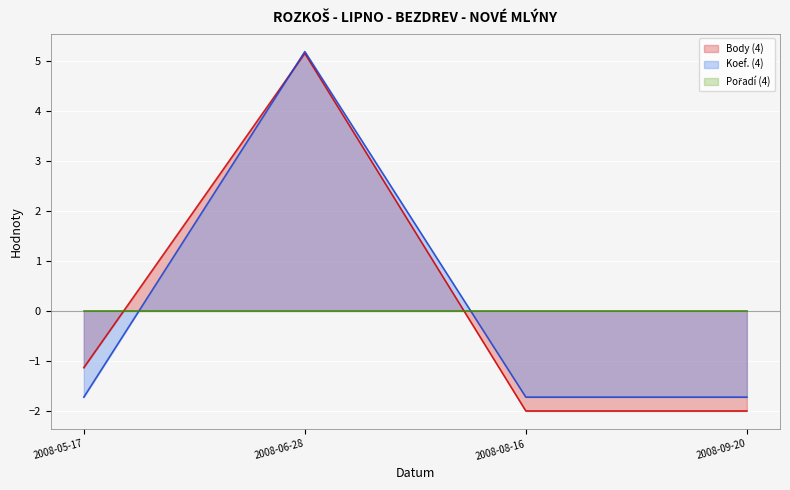

Count the number of categories in the chart.

4